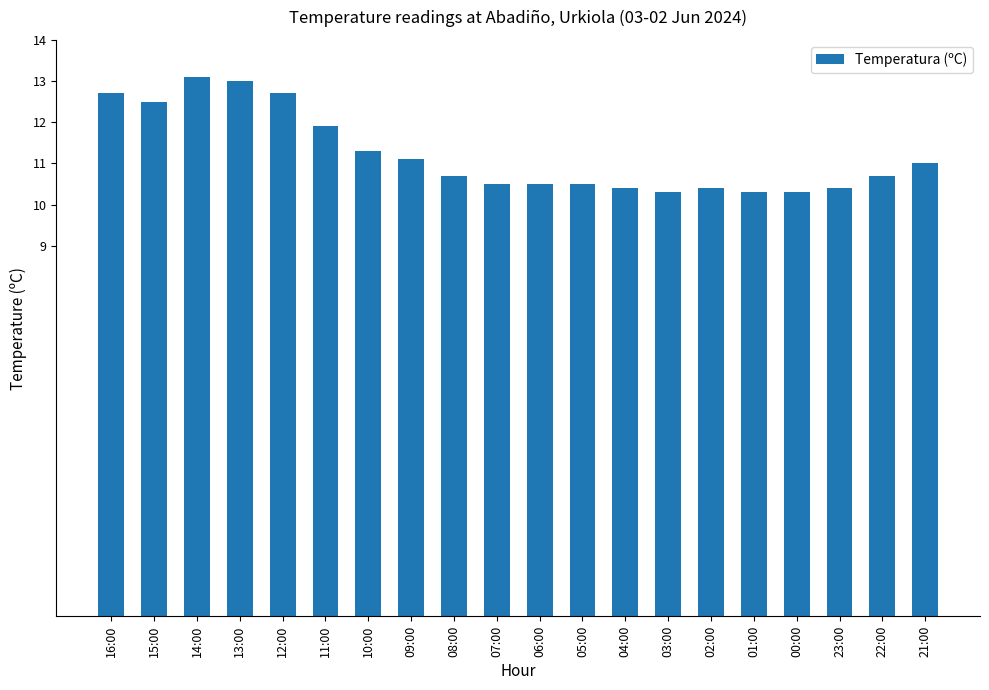

What is the sum of the values at 21:00 and 07:00?

21.5